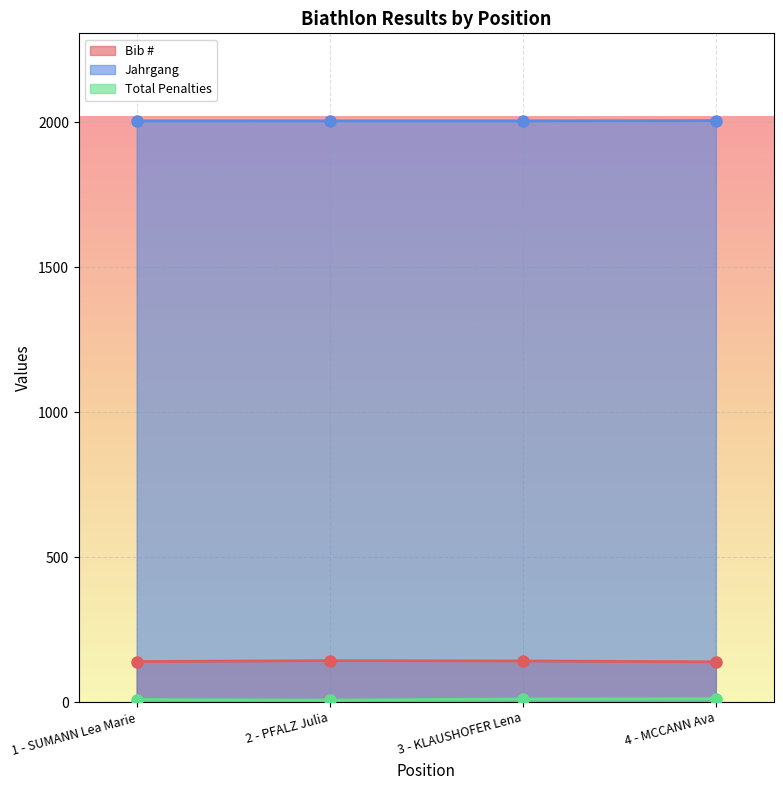

Which series has the largest total across all categories?

Jahrgang